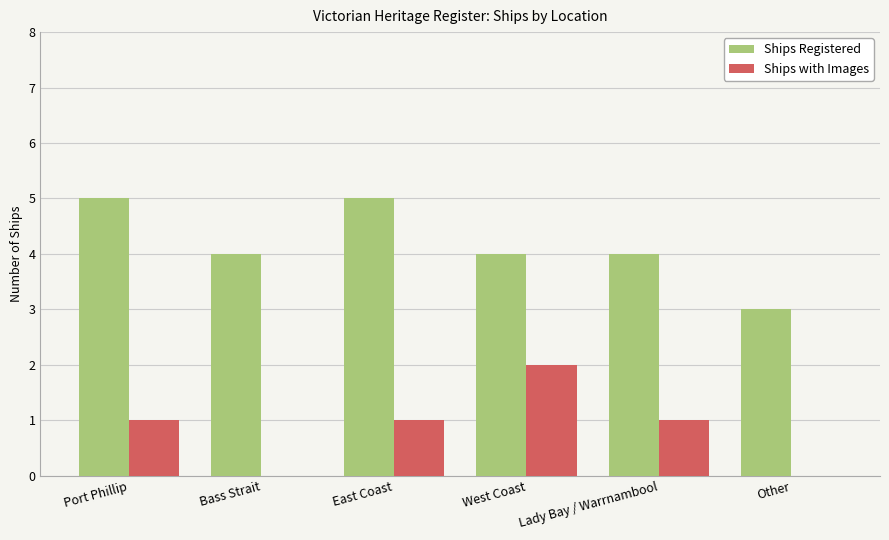

Is the value of Ships with Images at Port Phillip greater than the value of Ships Registered at East Coast?

No